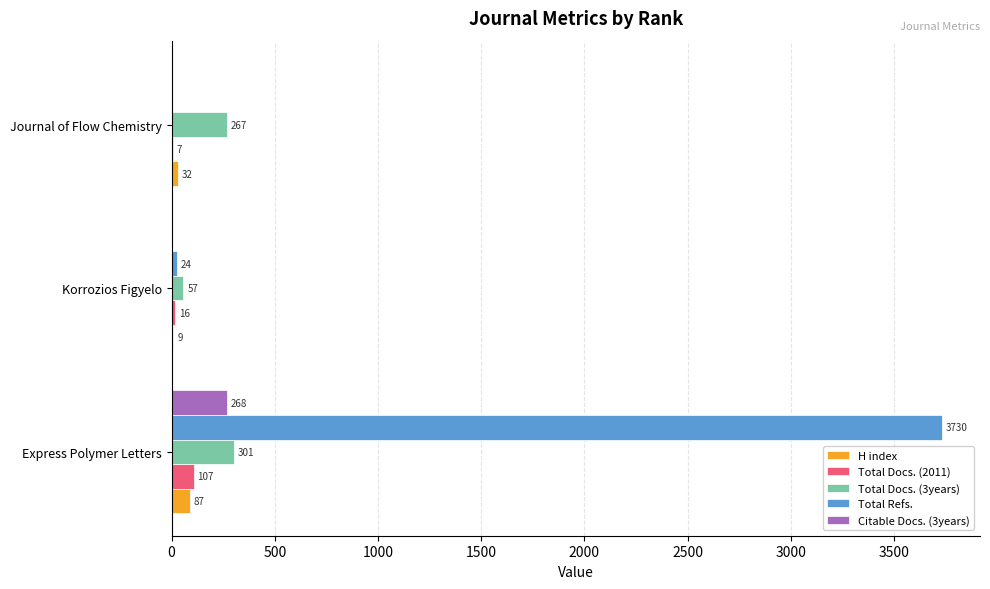

What is the sum of the Total Docs. (3years) values at Journal of Flow Chemistry and Korrozios Figyelo?

324